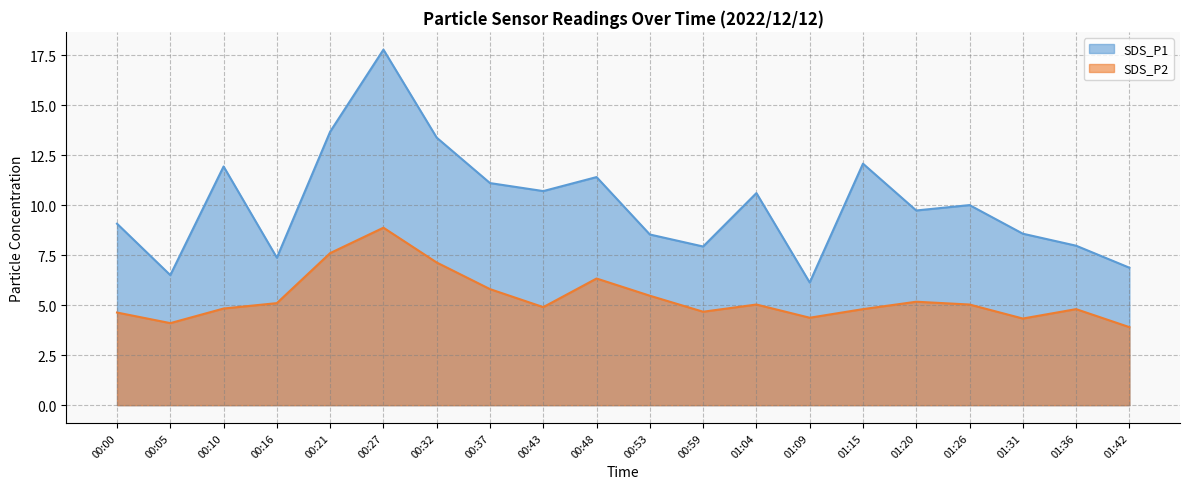

How many values in the SDS_P2 series are below 5?

10